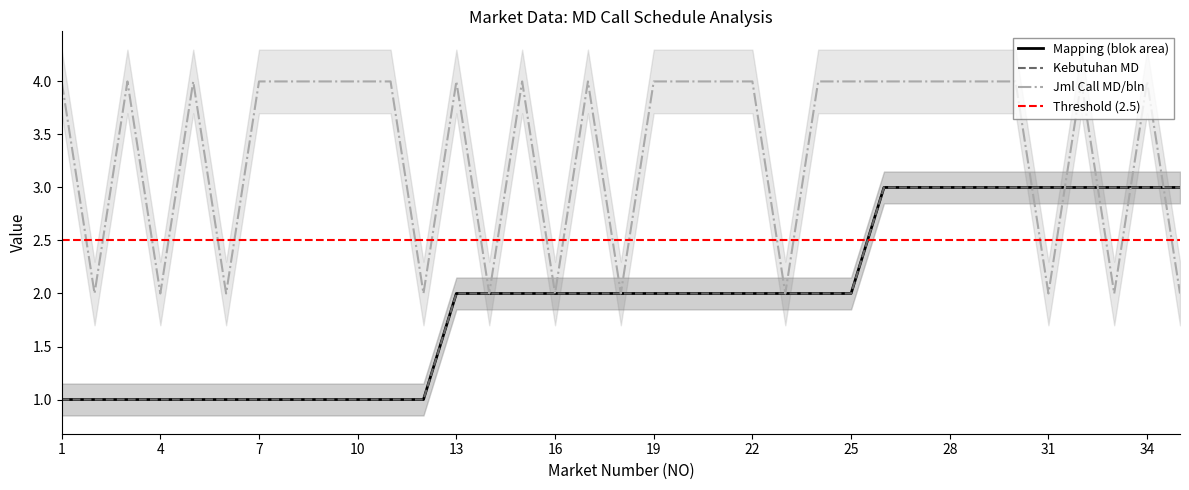

The Mapping (blok area) series shows 2 at 8. True or false?

False